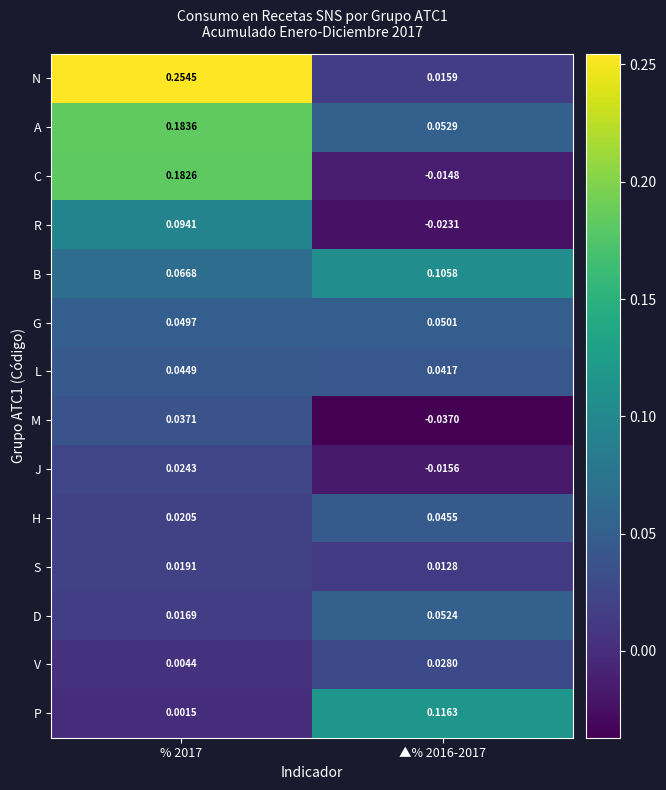

What is the total value across all series at % 2017?

1.0